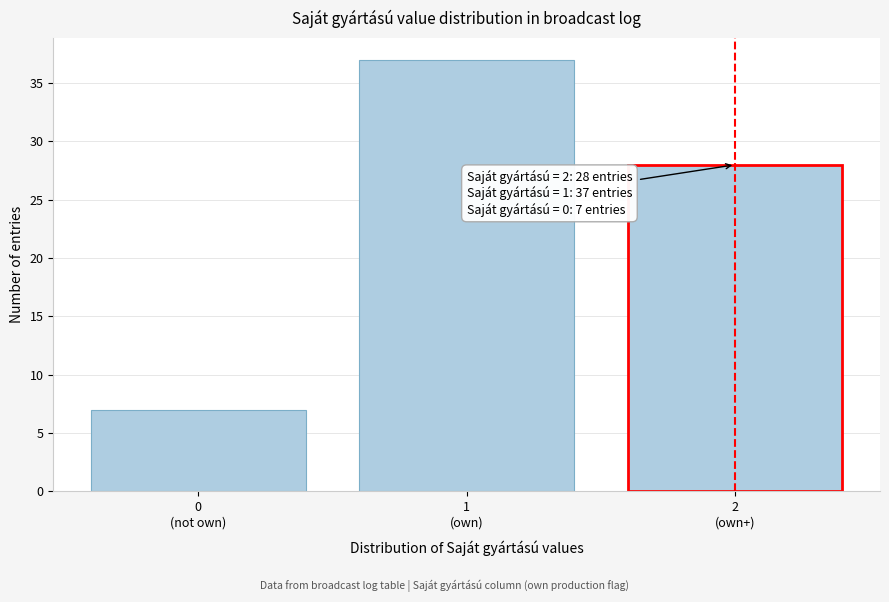

Reading left to right, list all the values displayed in this chart.

7	37	28